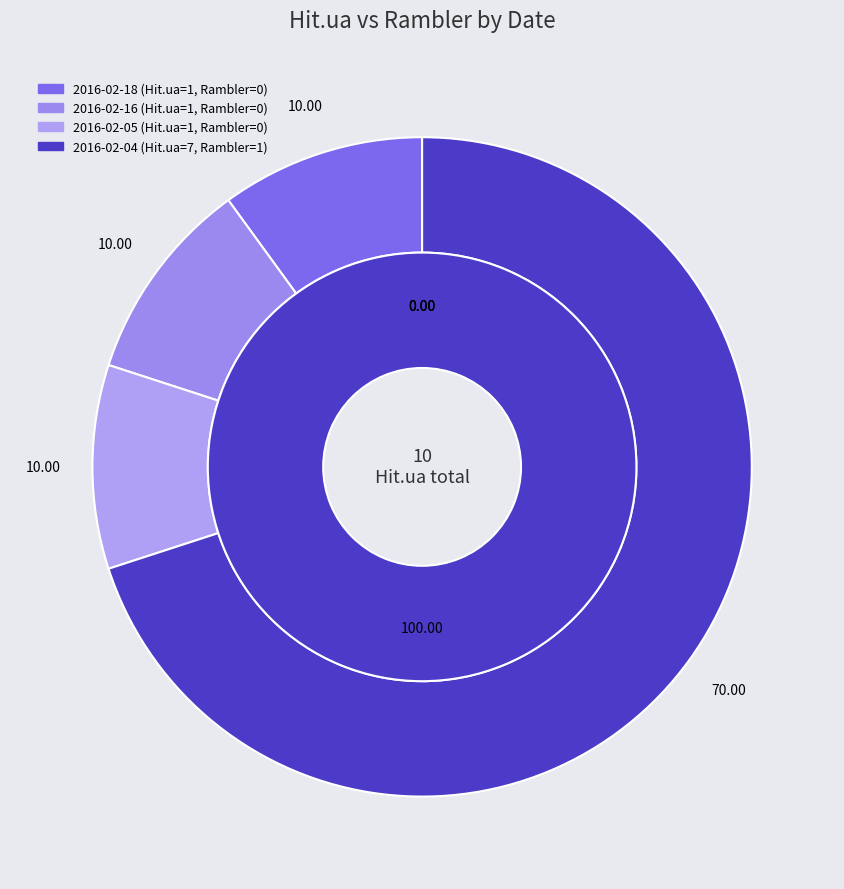

The 2016-02-04 slice represents 61% of the pie. True or false?

False